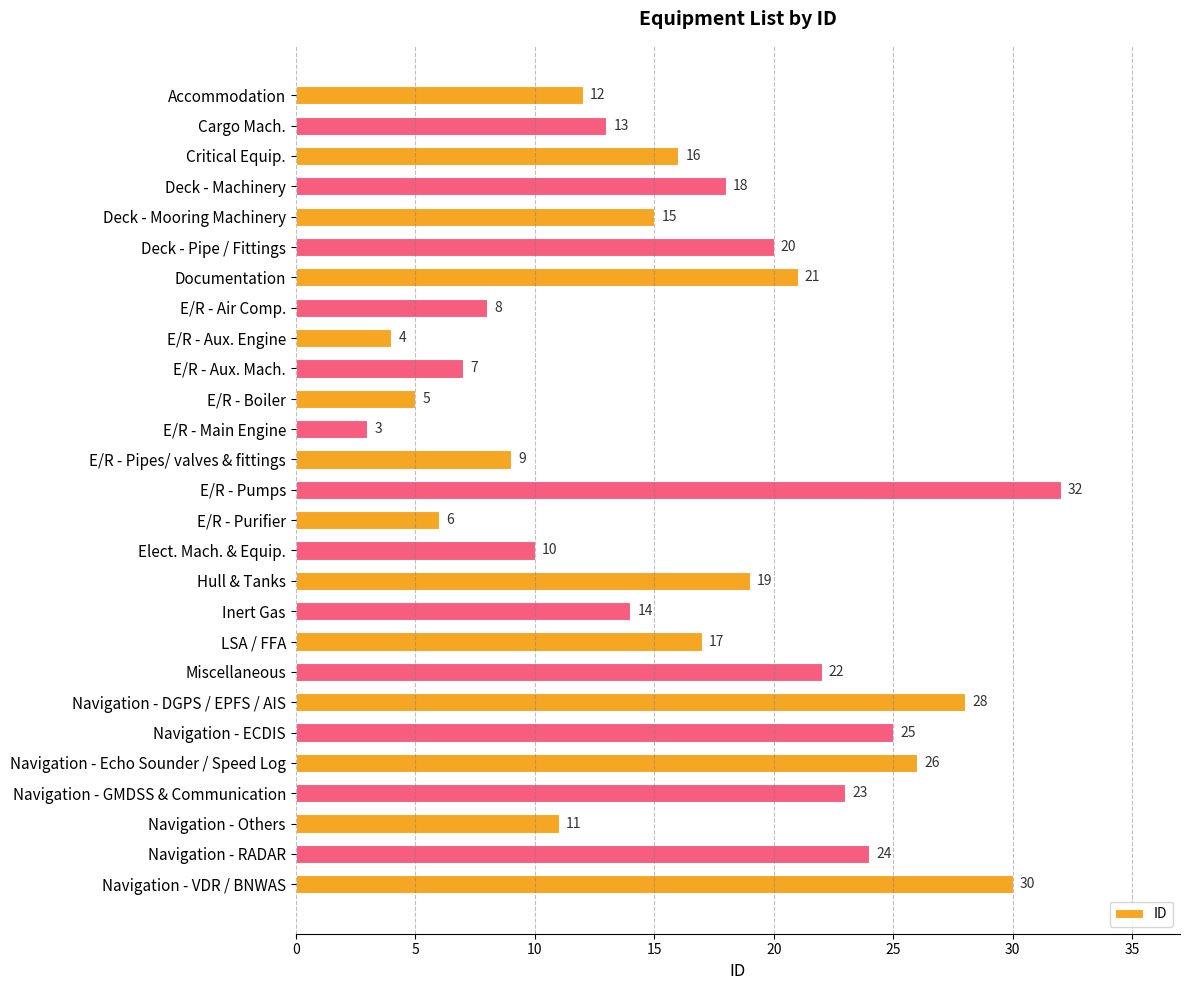

How many data points does each series have?

27